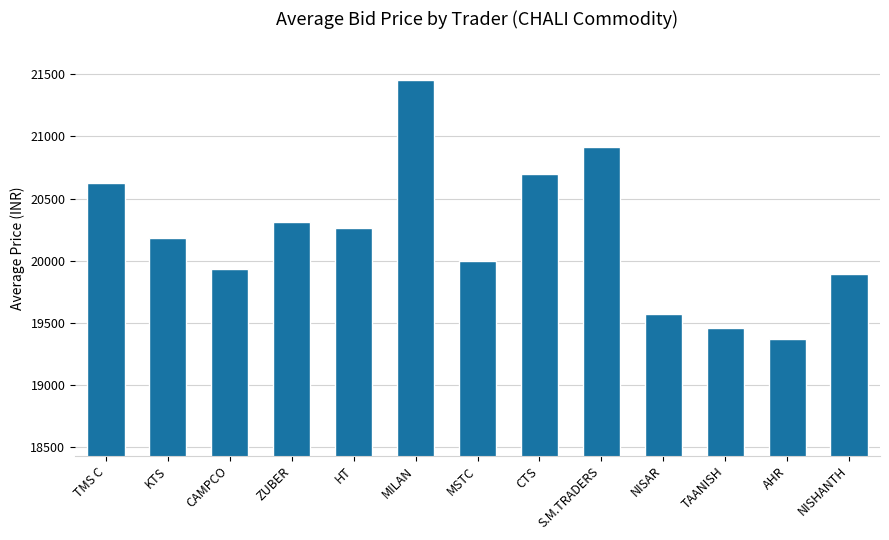

Where is the data nearest to the value 20410?

ZUBER